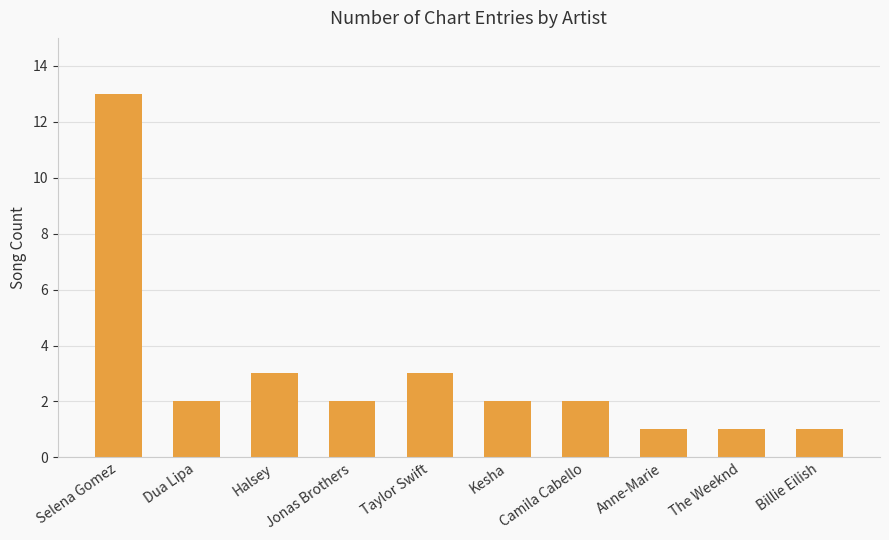

What is the label of the 4th bar from the right?

Camila Cabello